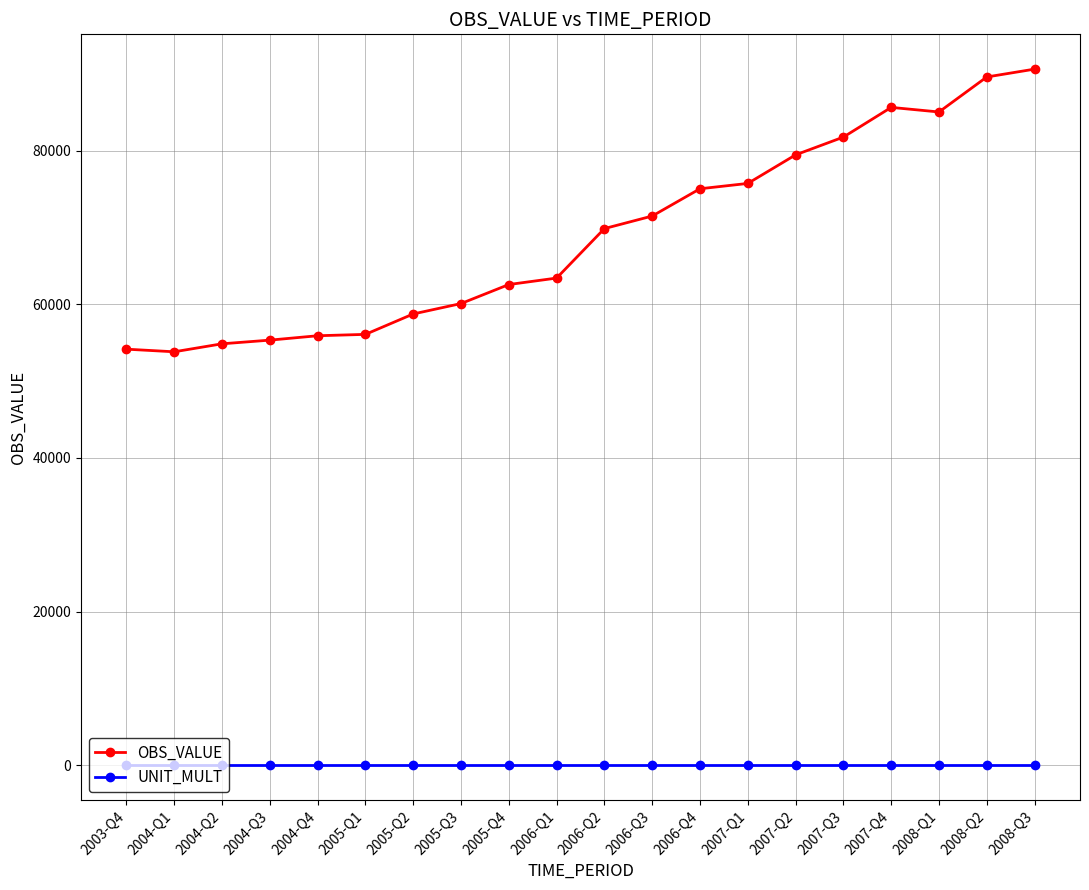

What is the maximum value for OBS_VALUE?

90655.8